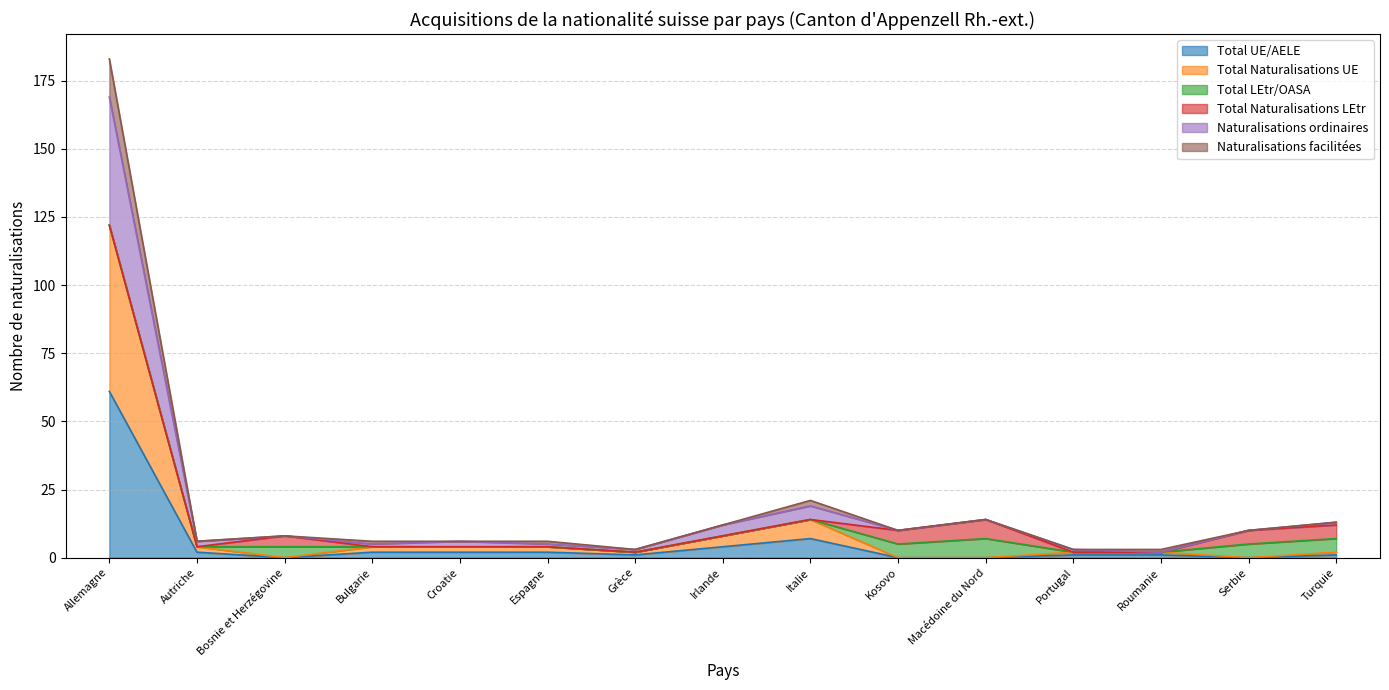

True or false: Total Naturalisations UE and Total UE/AELE cross at least once.

False